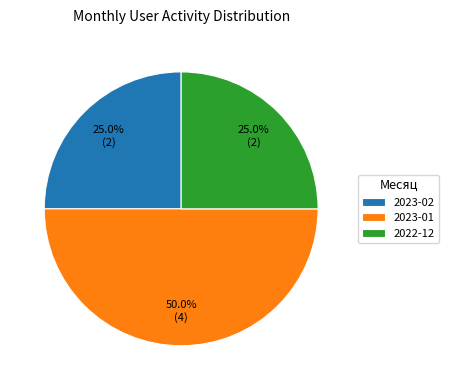

What portion of the pie excludes 2022-12?

75.0%